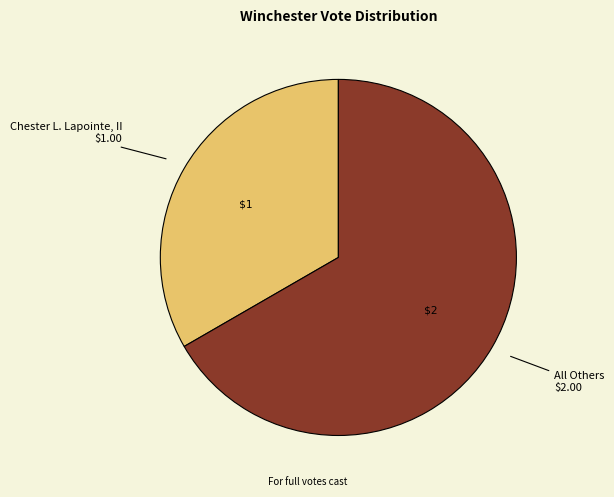

Does any single category account for the majority?

Yes